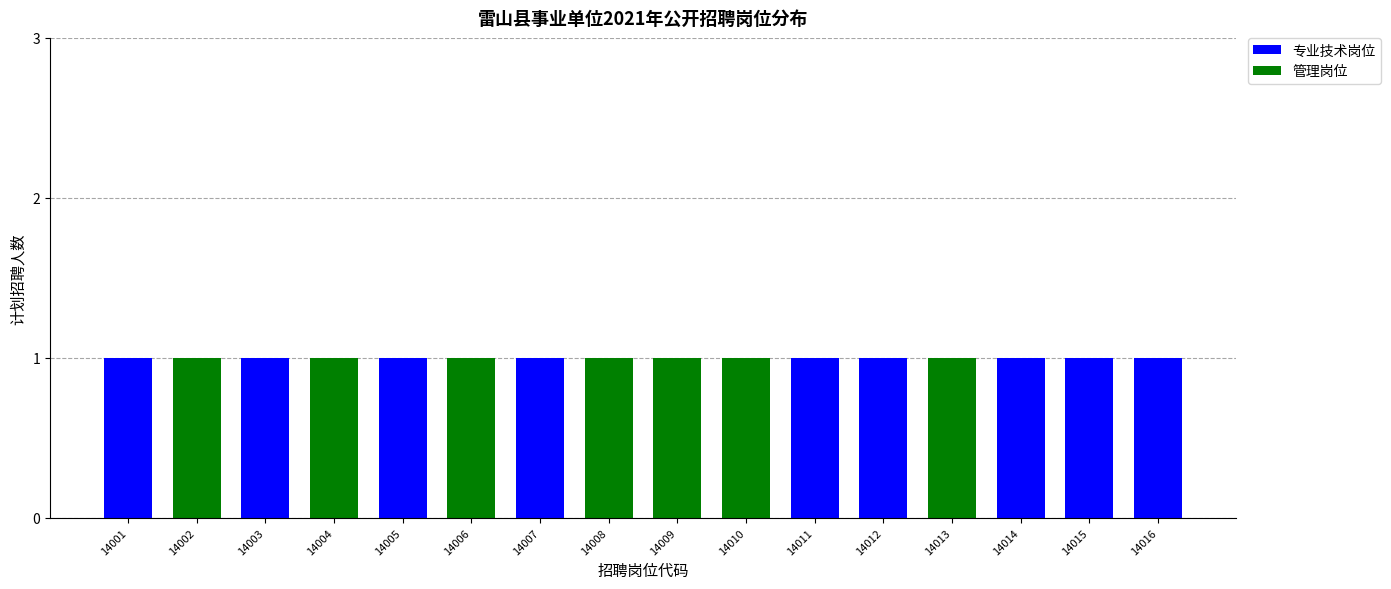

The 专业技术岗位 series shows 0 at 14008. True or false?

True